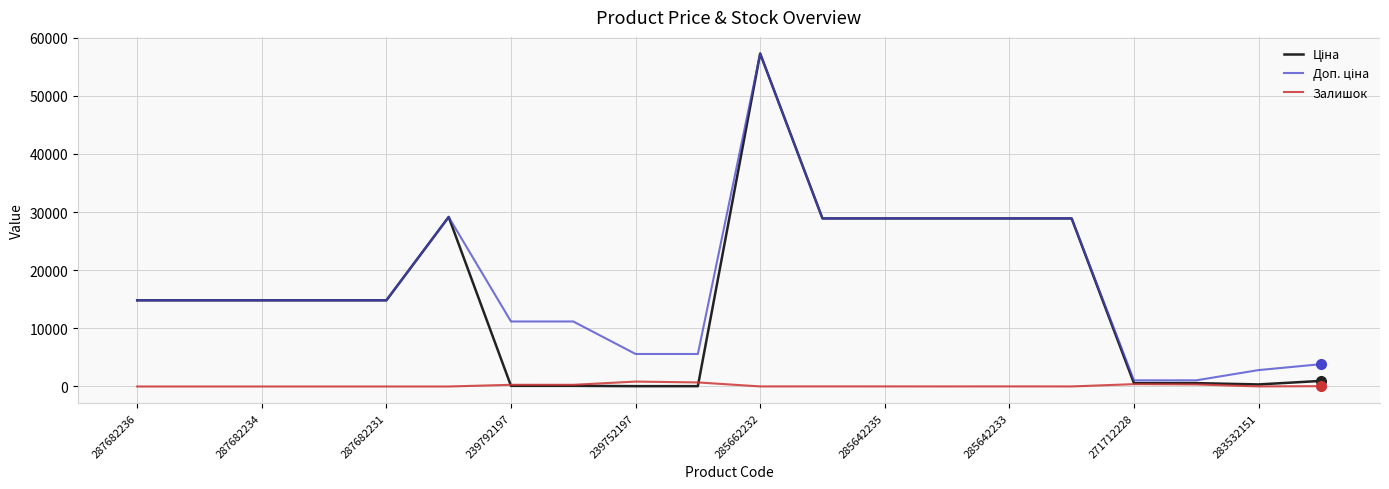

What is the maximum value shown in the chart?

57258.0